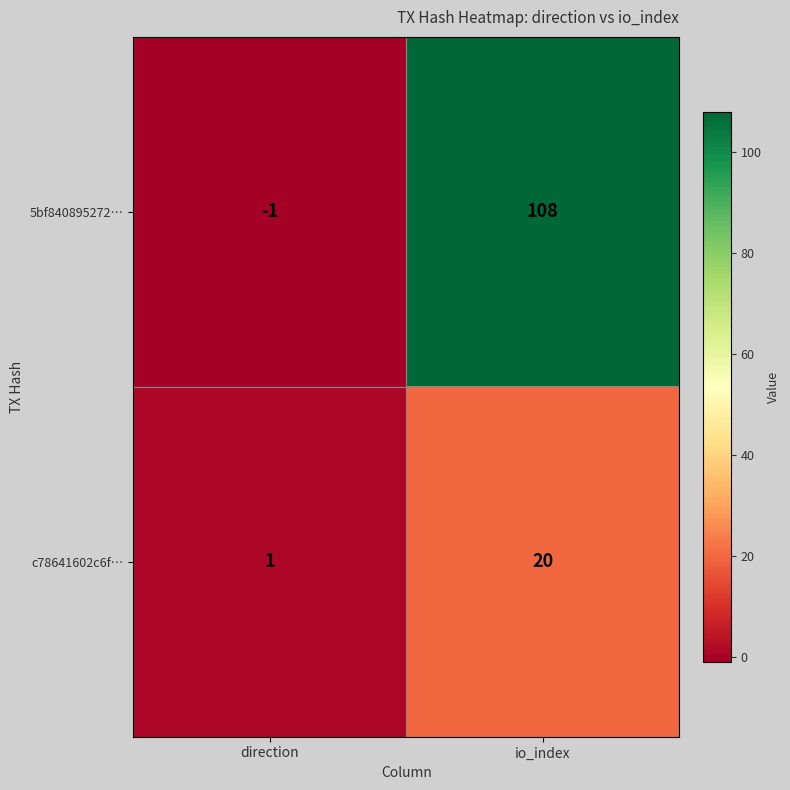

At which category is the sum across all series the highest?

io_index